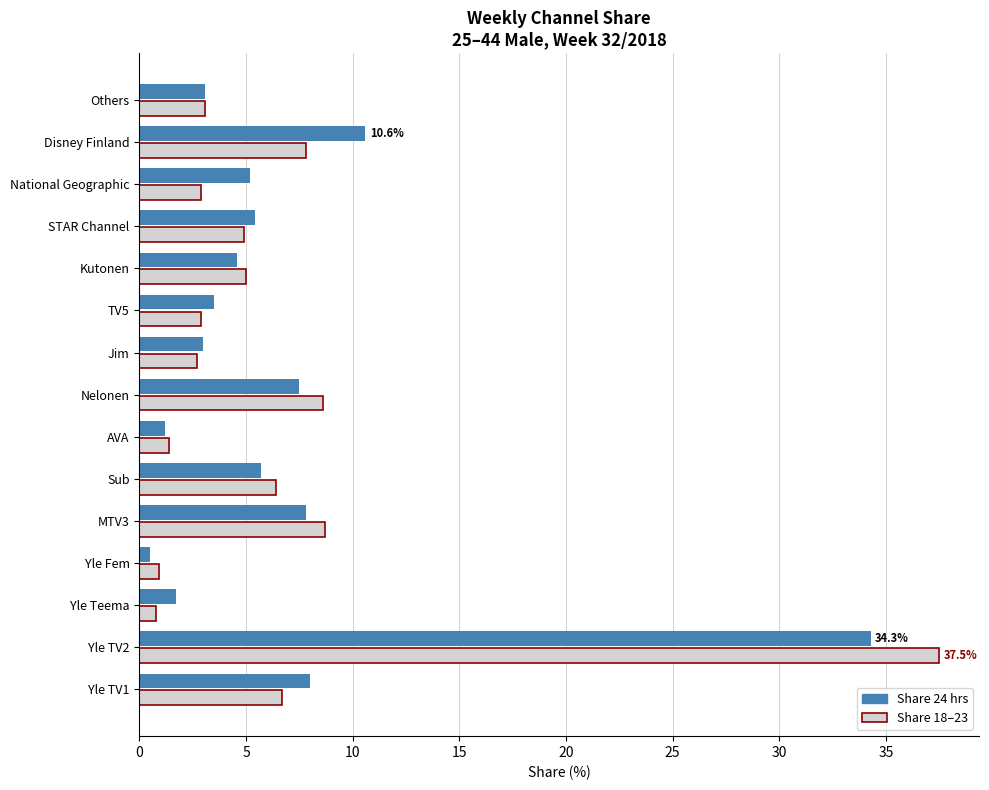

At how many categories does at least one series exceed 4?

9